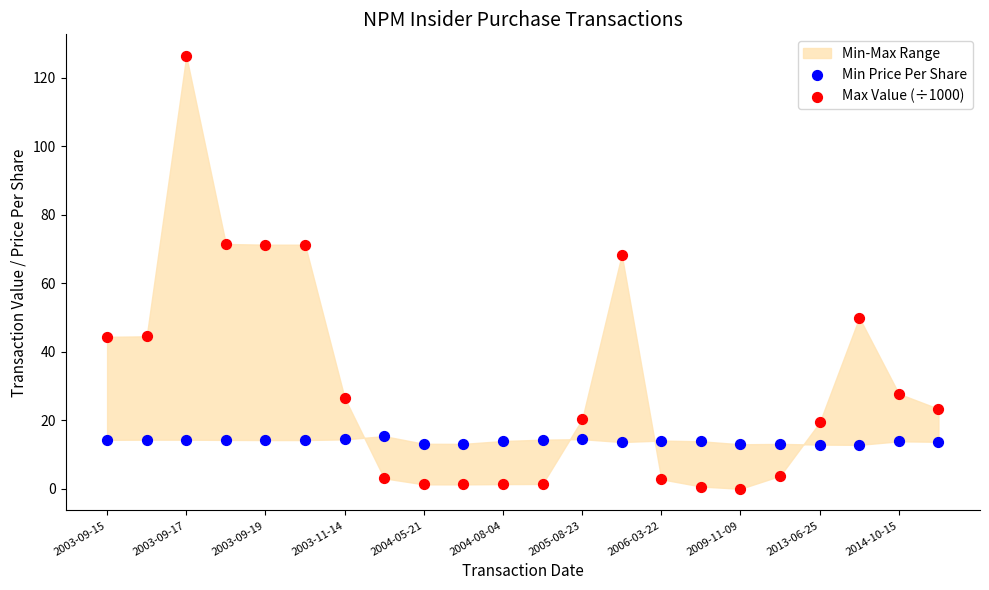

Across all data points, what is the range of Y values (max minus min)?

126.4